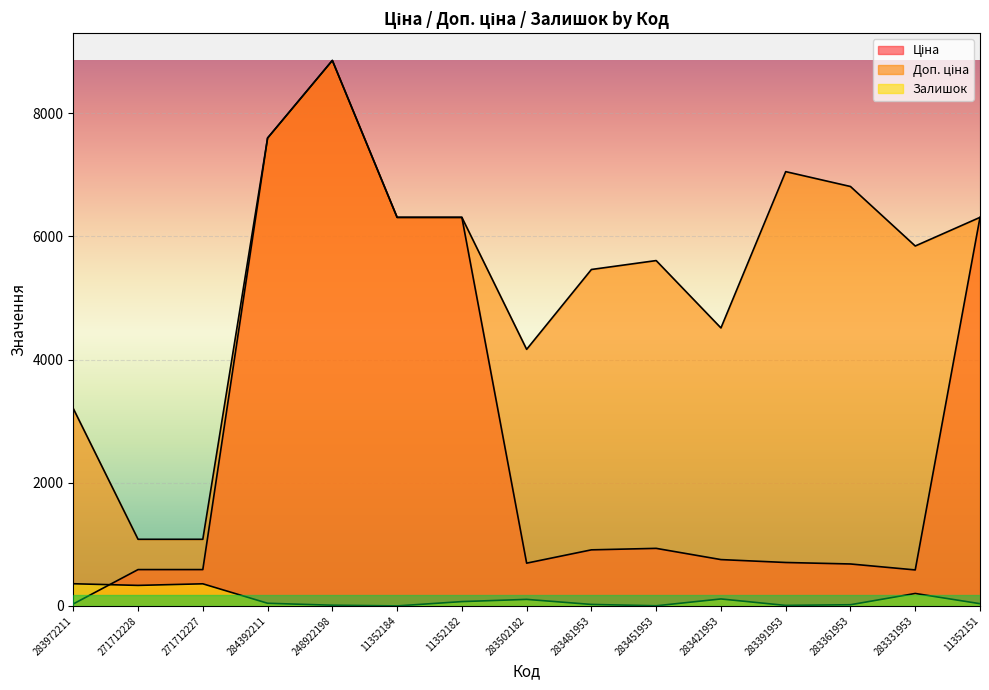

What is the label of the 10th point from the right?

11352184